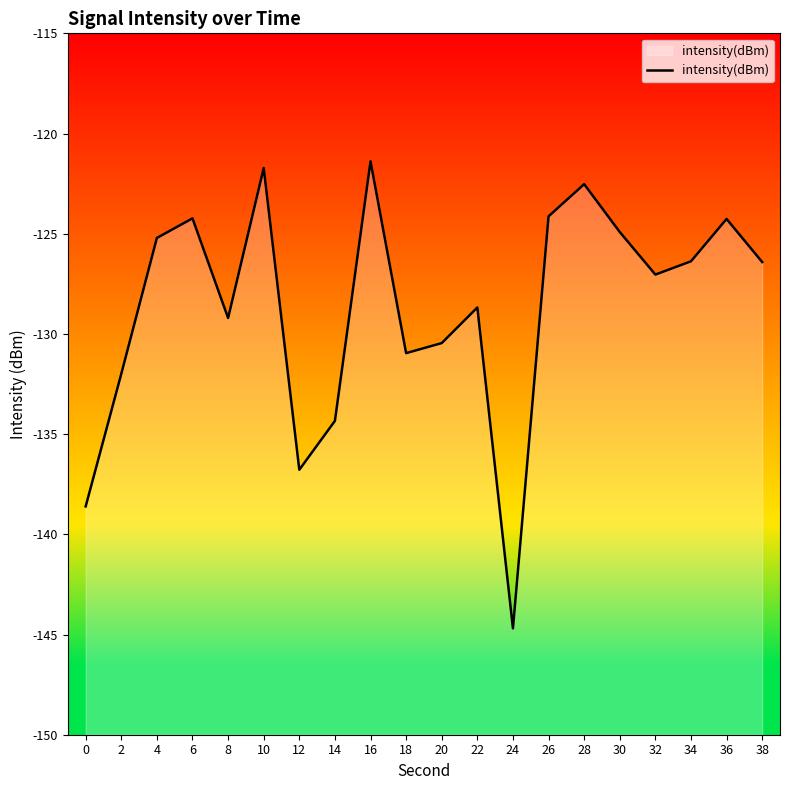

What is the greatest value displayed?

-121.4